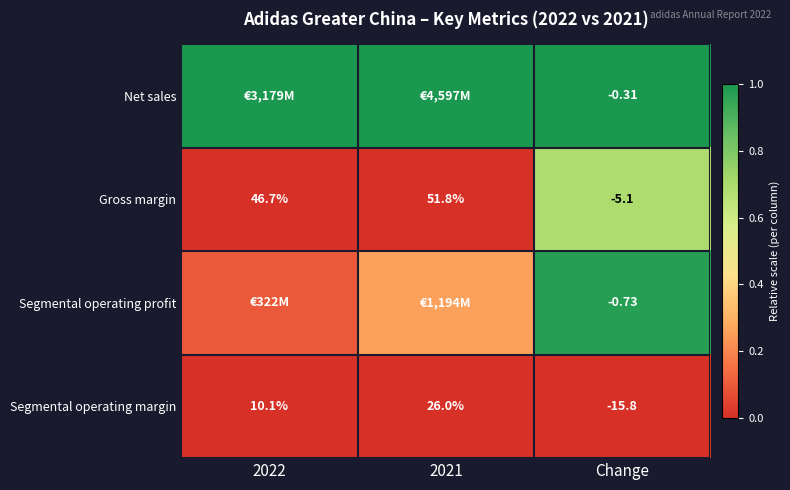

What is the difference between the highest and lowest values at 2022?

1.0